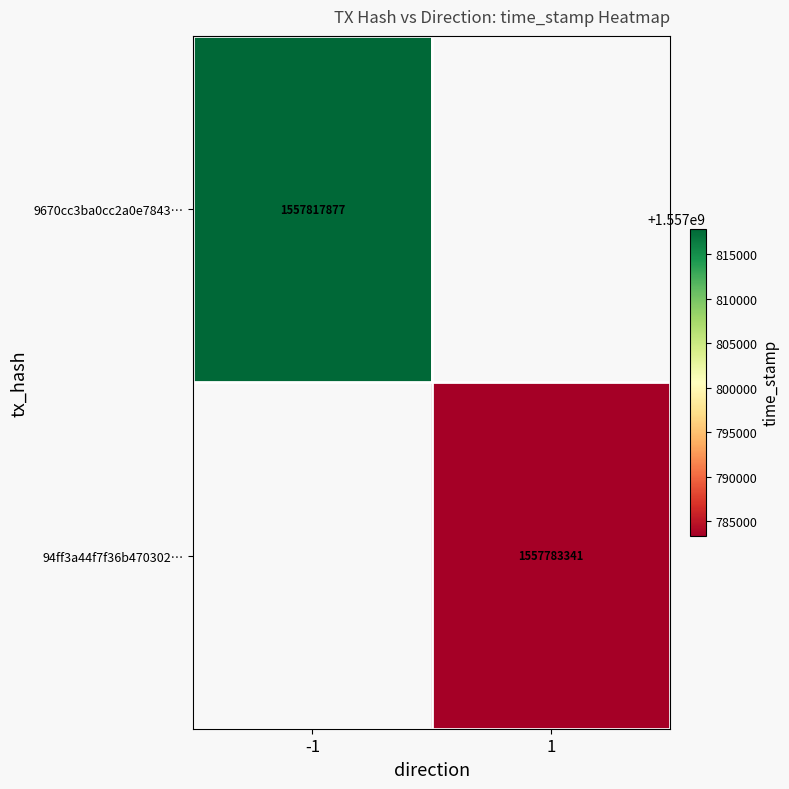

Between 1 and -1, which is larger?

-1